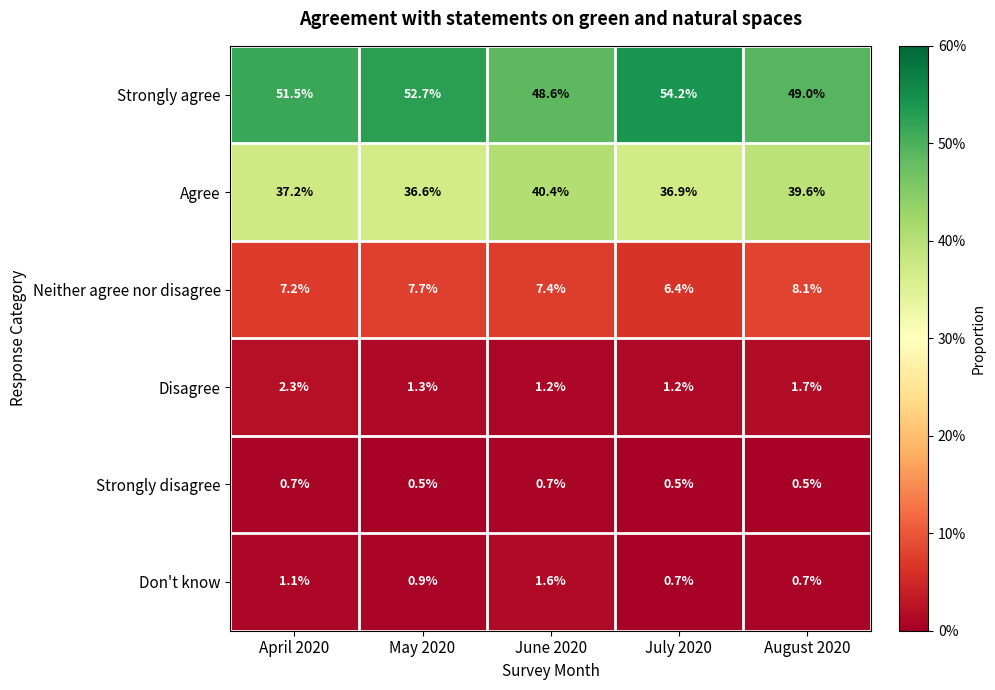

What value does the Disagree series have at April 2020?

2.3